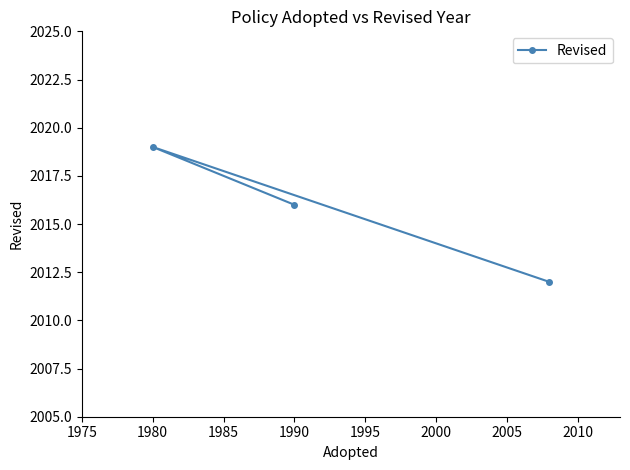

Approximately how many times larger is the value at 1980 compared to 1990?

1.0